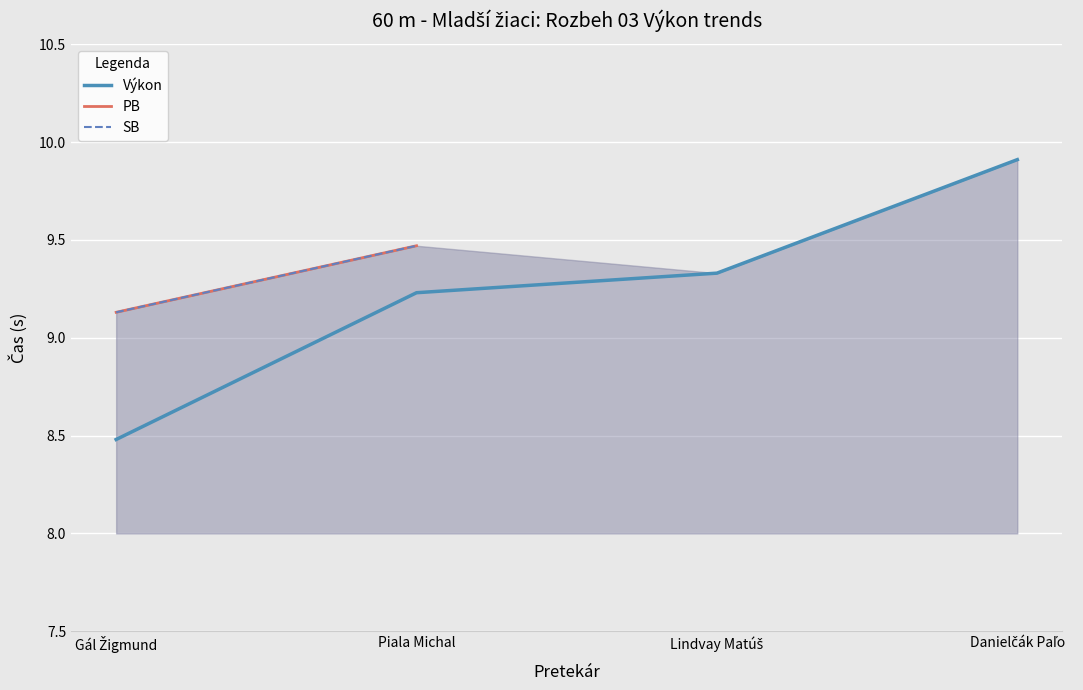

Where does the Výkon series first go above 9?

Piala Michal